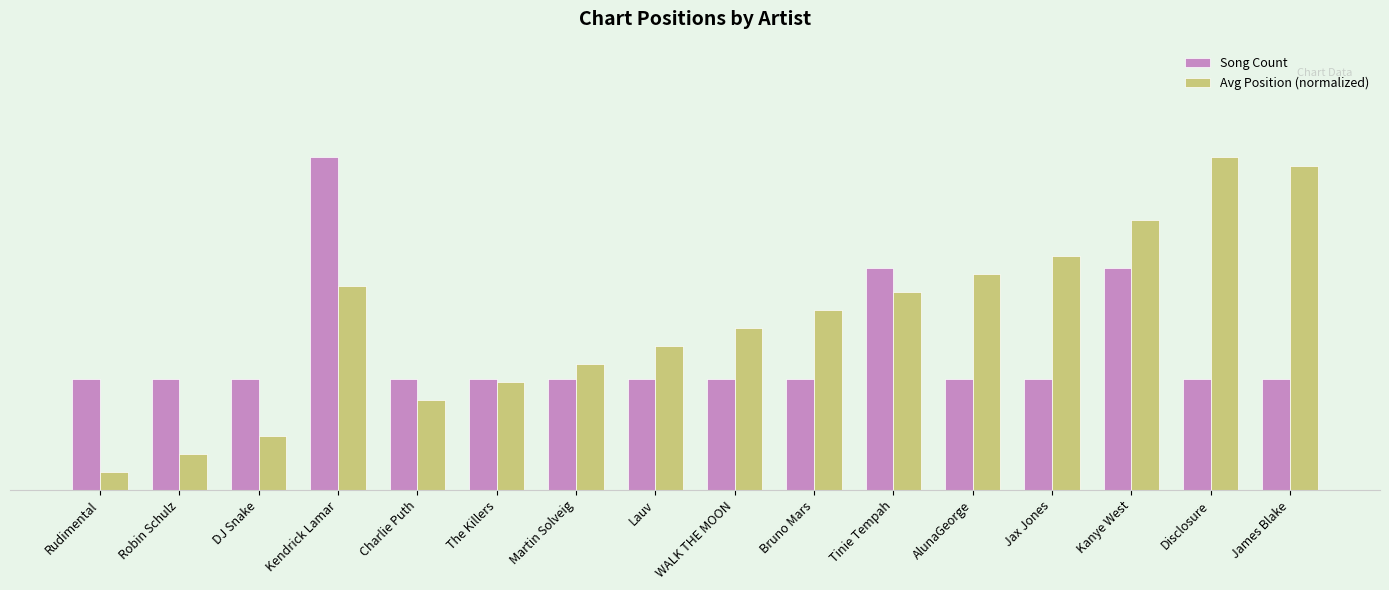

Does the chart contain any negative values?

No